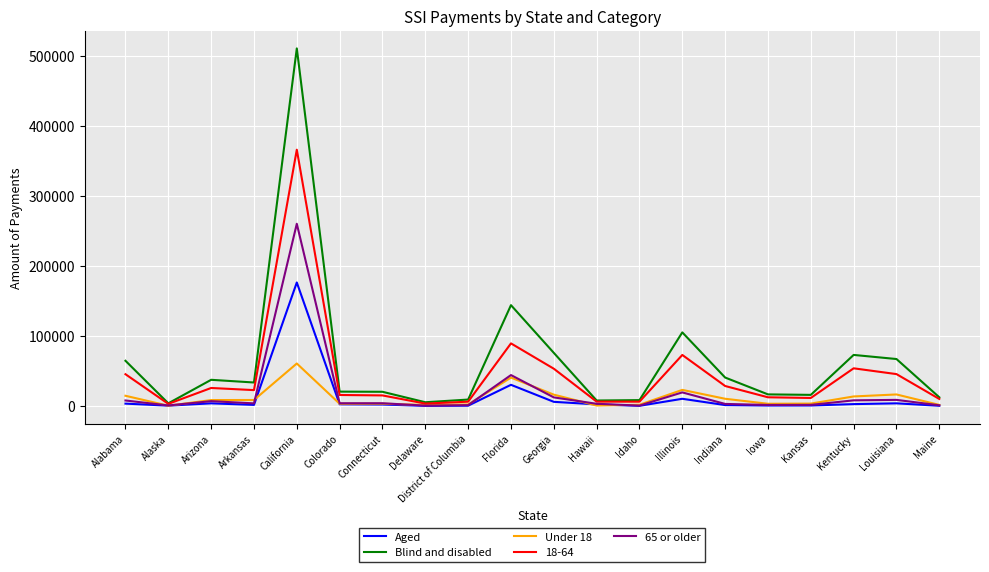

Is the value of 18-64 at Arizona greater than the value of 65 or older at Delaware?

Yes